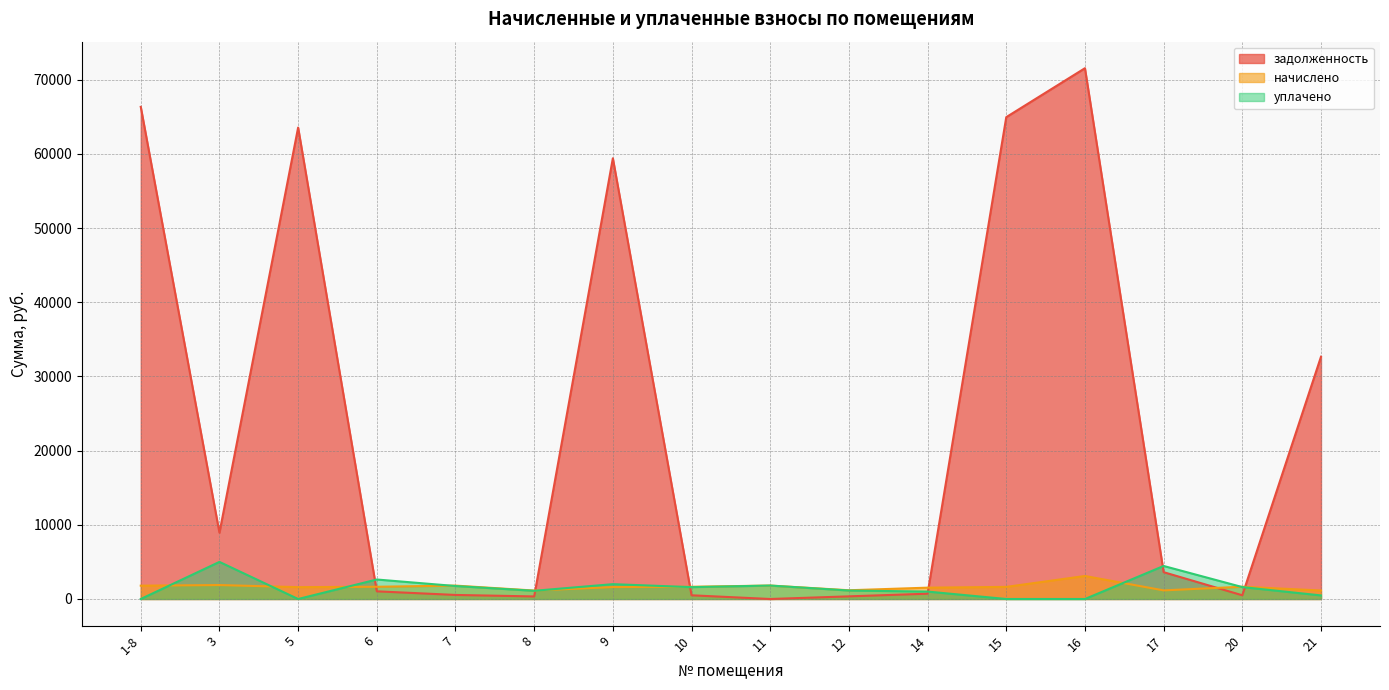

Between 14 and 11, which is larger?

14